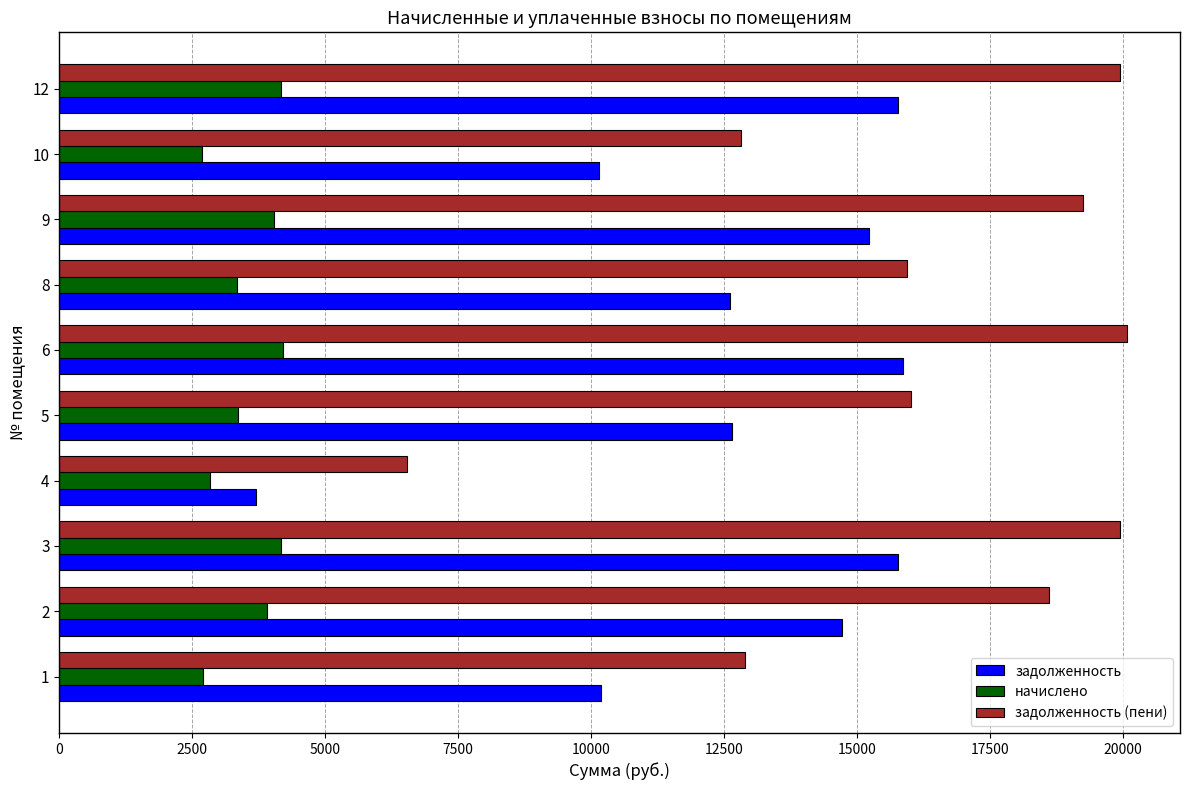

Is the value of начислено at 2 greater than the value of задолженность at 8?

No